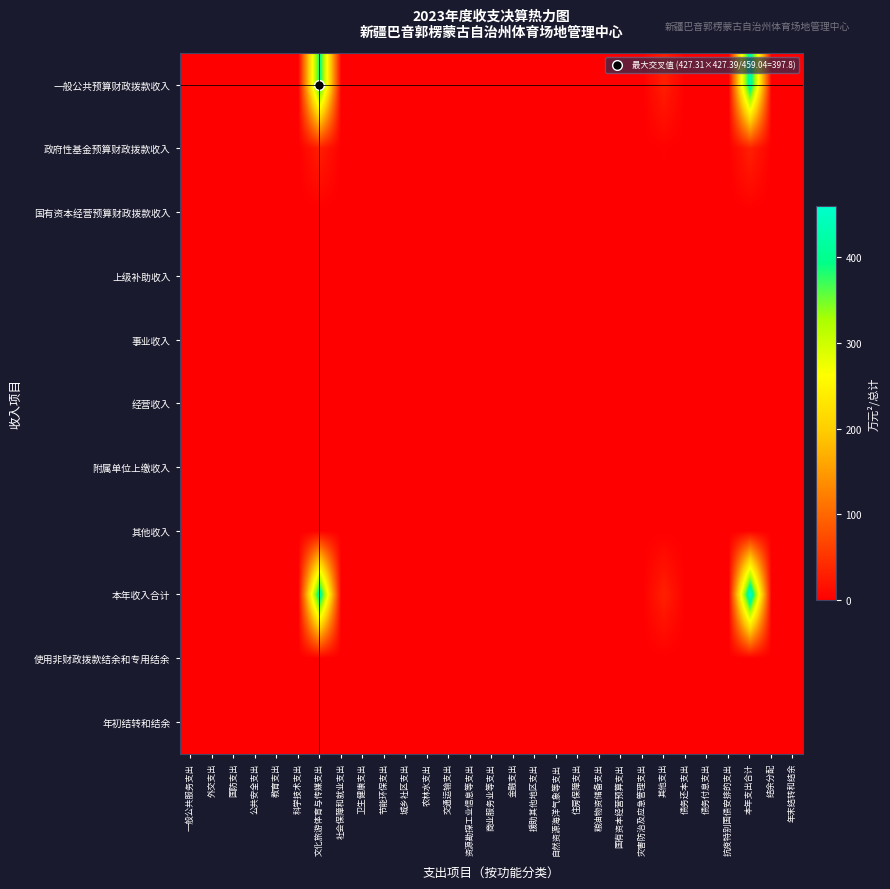

Between 年末结转和结余 and 债务还本支出, which is larger?

年末结转和结余